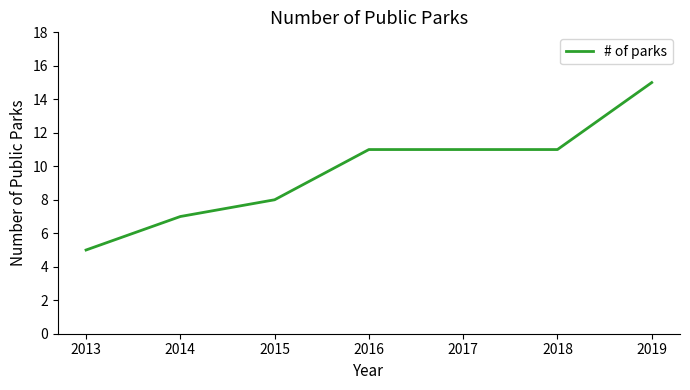

What is the ratio of the value at 2014 to the value at 2015?

0.9